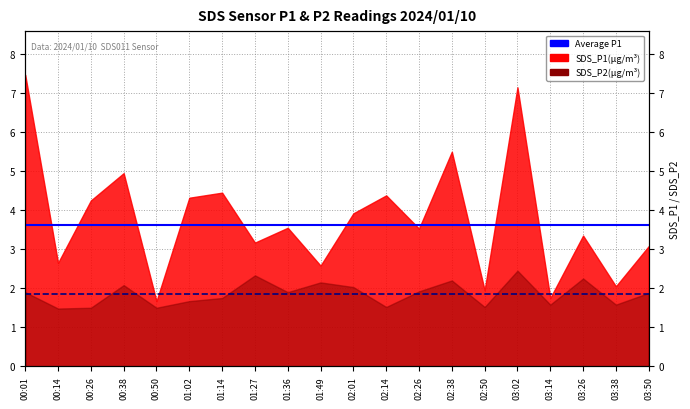

What is the value of the Average P2 (1.85) point at the 2nd from the left?

1.9